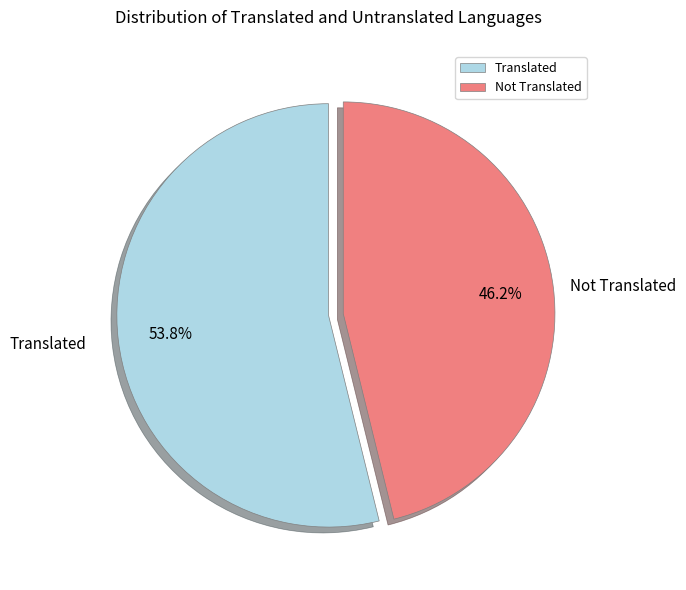

Rank the categories by value from lowest to highest.

Not Translated, Translated